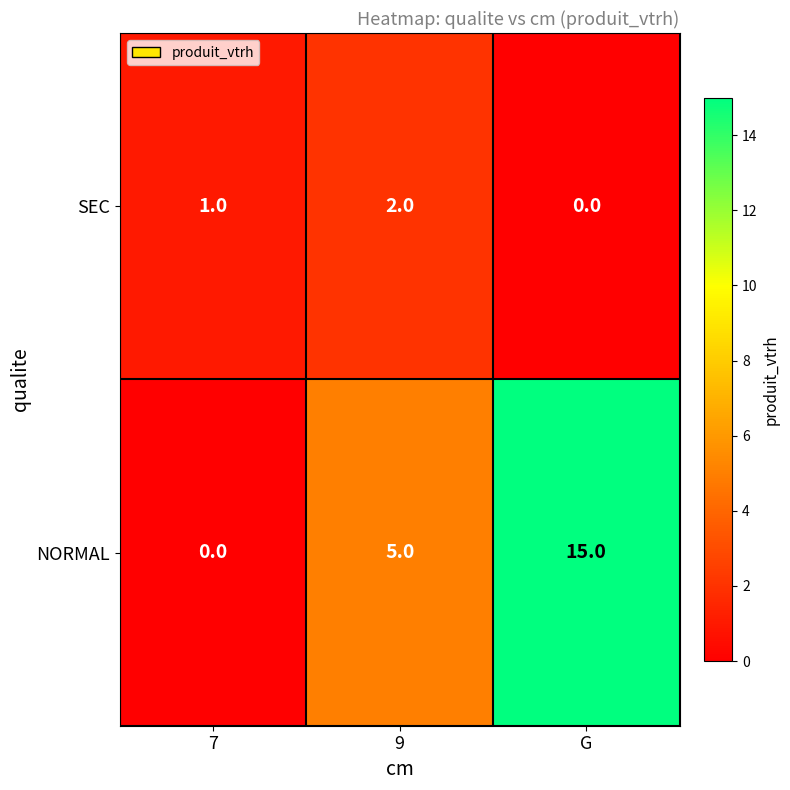

At how many categories does at least one series exceed 8?

1